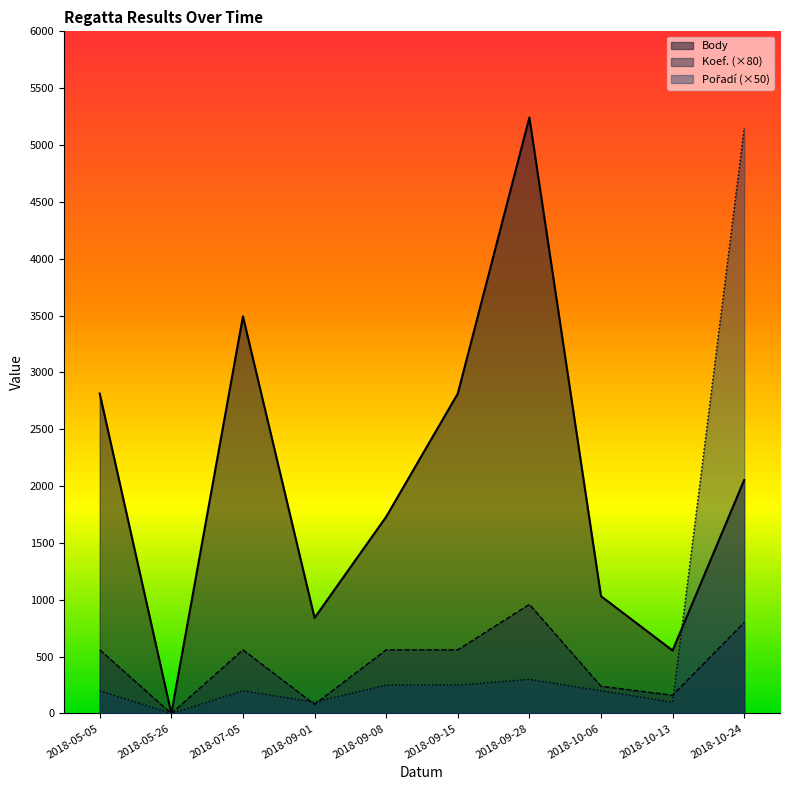

How many values in the Pořadí series are below 200?

3